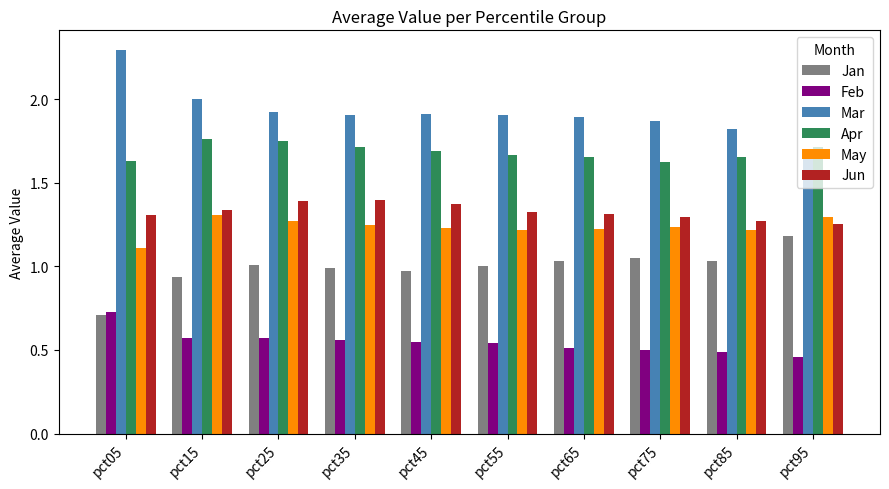

What is the maximum value for Jun?

1.4